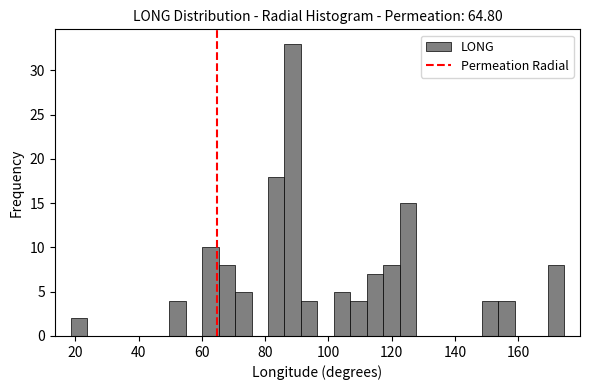

Read against the x-axis, roughly where is the centre of the tallest bar?

88